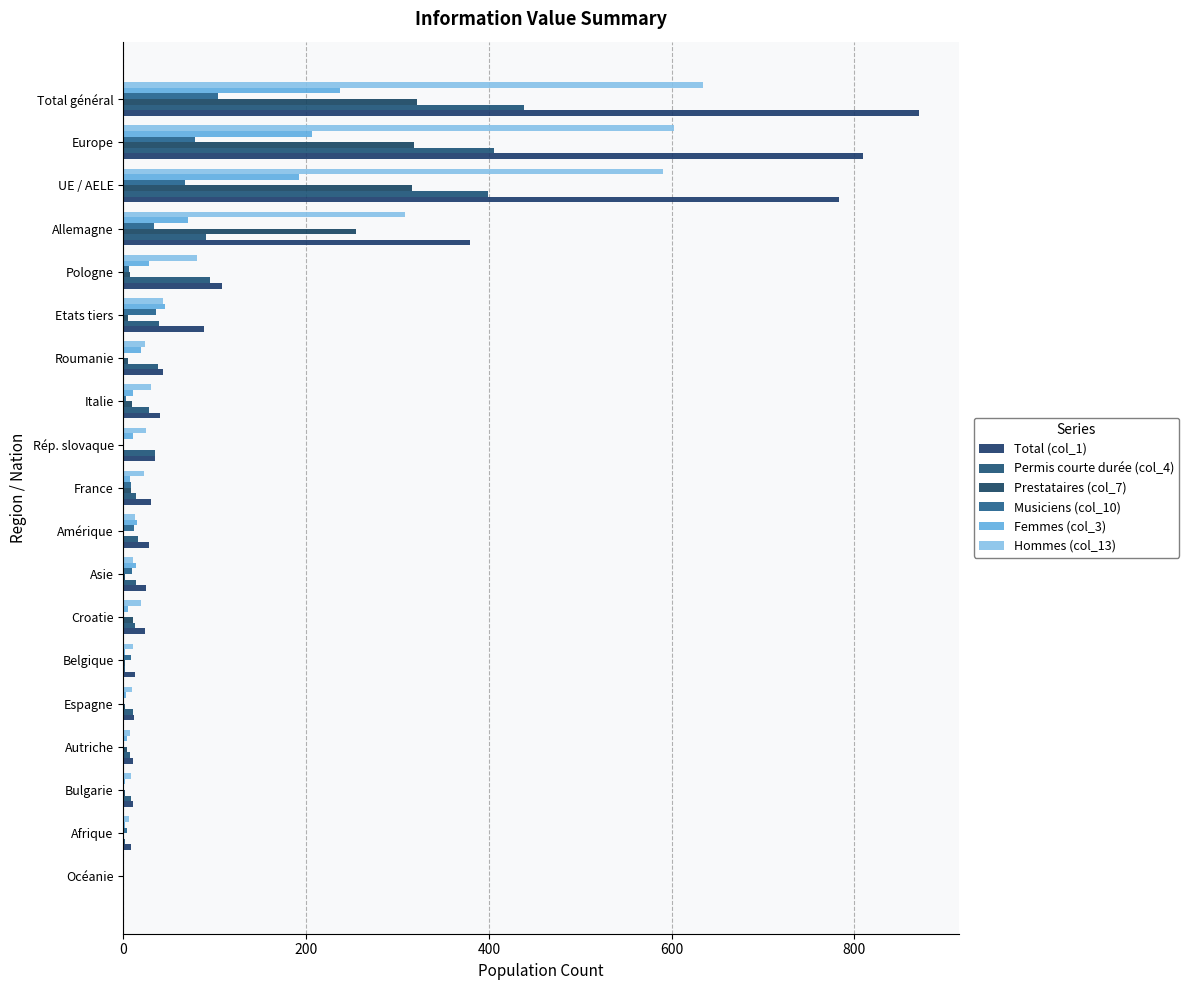

How many distinct data groups are displayed?

6